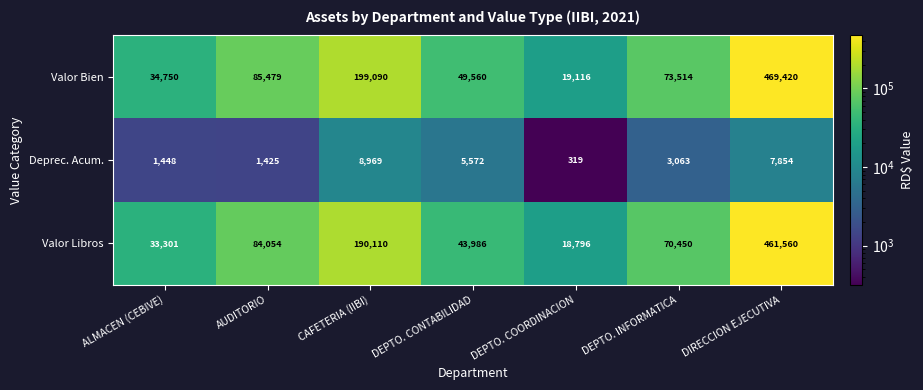

What is the smallest value displayed?

319